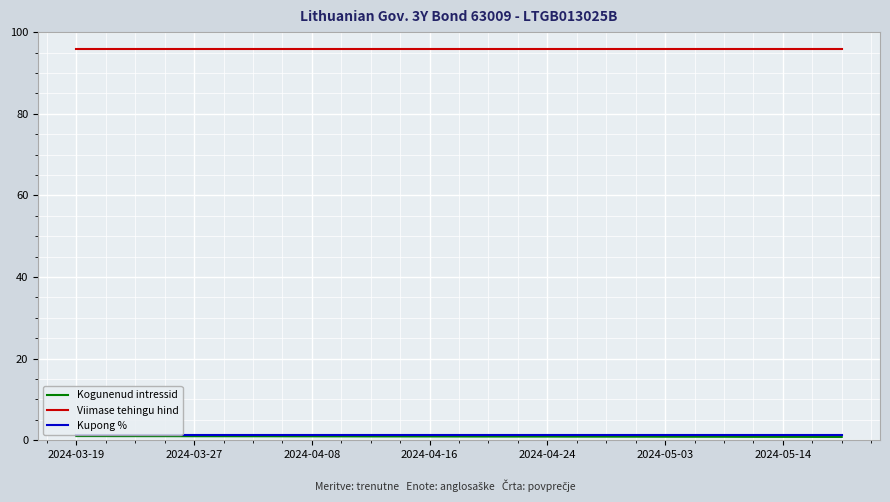

Which series has the largest total across all categories?

Viimase tehingu hind